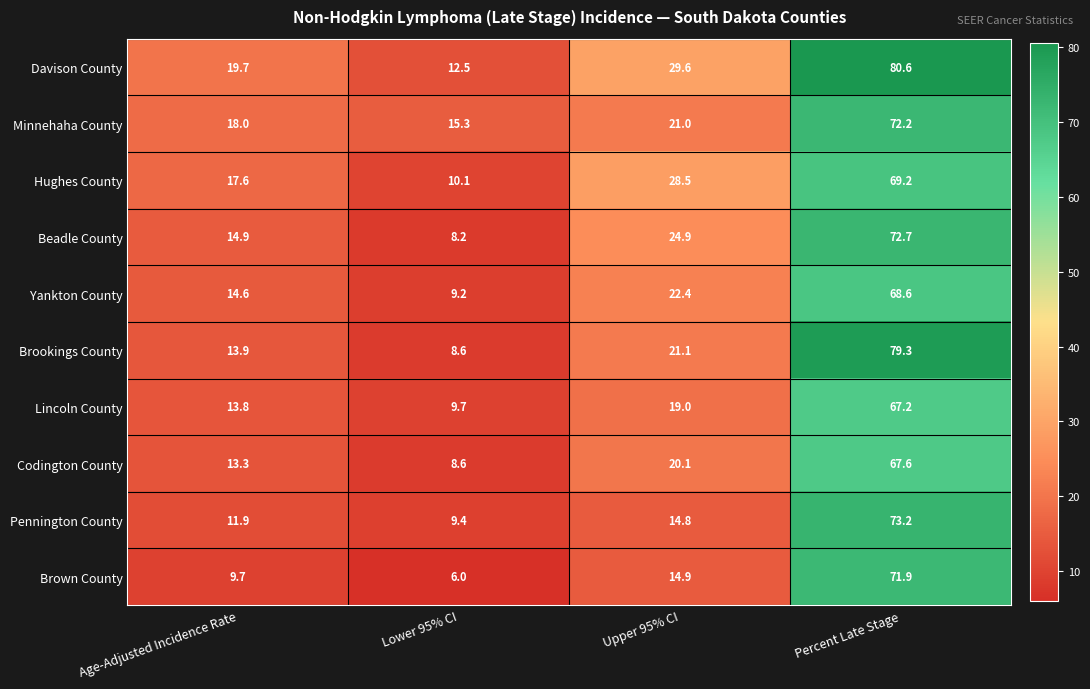

Between Lower 95% CI and Upper 95% CI, which series saw the biggest shift?

Hughes County